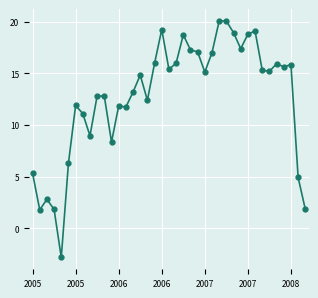

How many categories are shown in the chart?

39